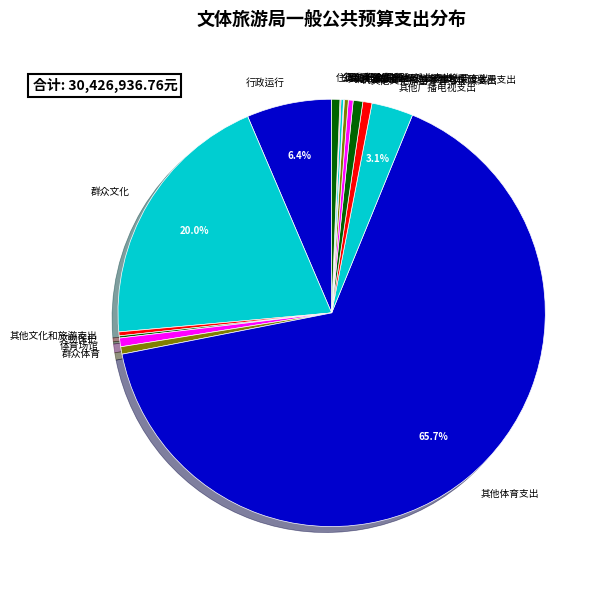

Is the sum of 群众体育 and 住房公积金 greater than half?

No